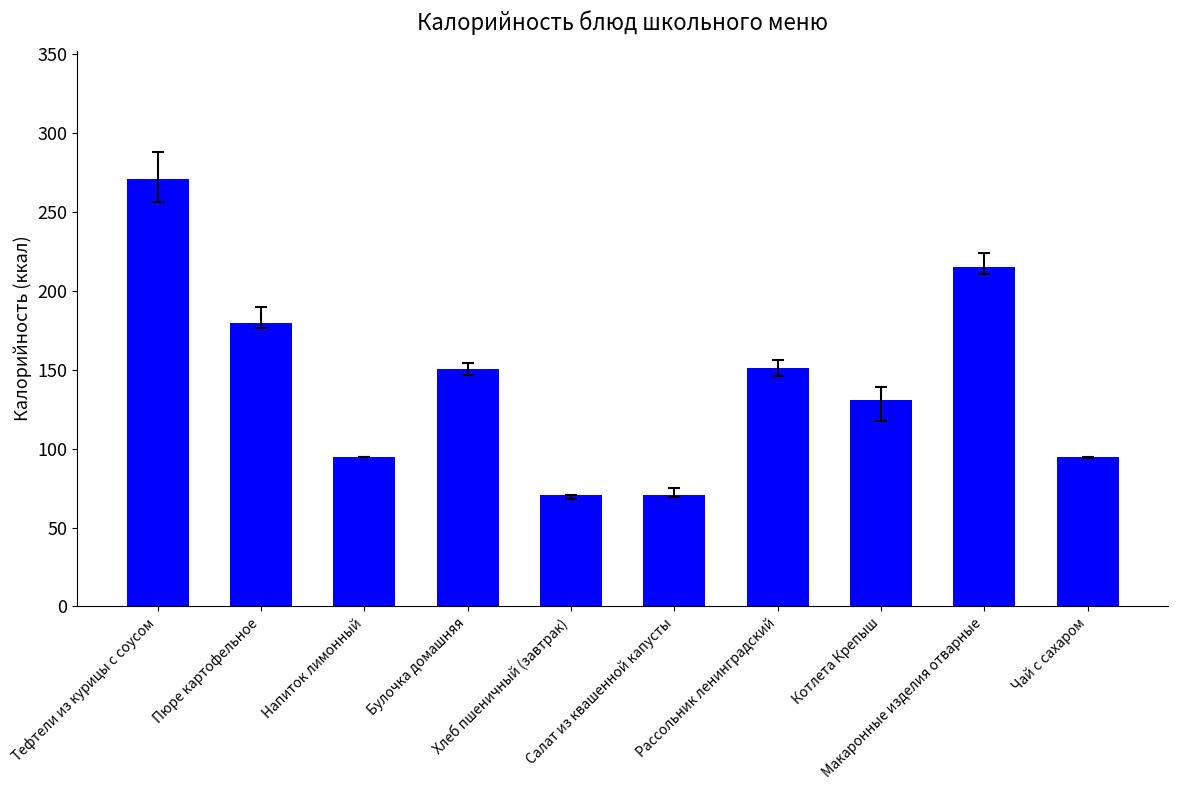

What is the label of the 9th bar from the right?

Пюре картофельное